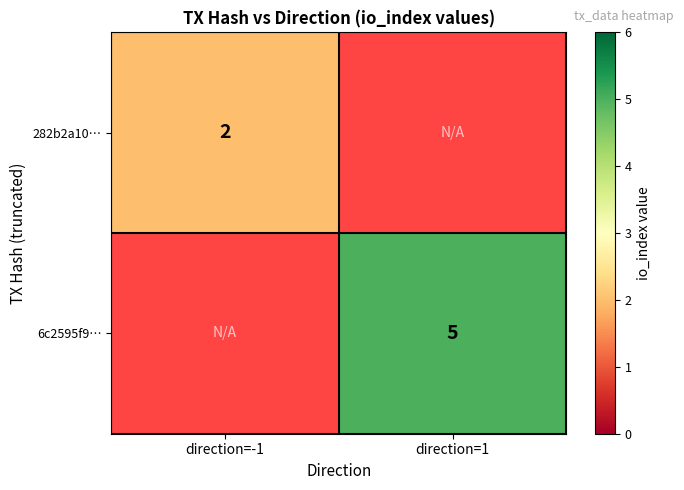

Is the value of 6c2595f9… at direction=1 greater than the value of 282b2a10… at direction=-1?

Yes